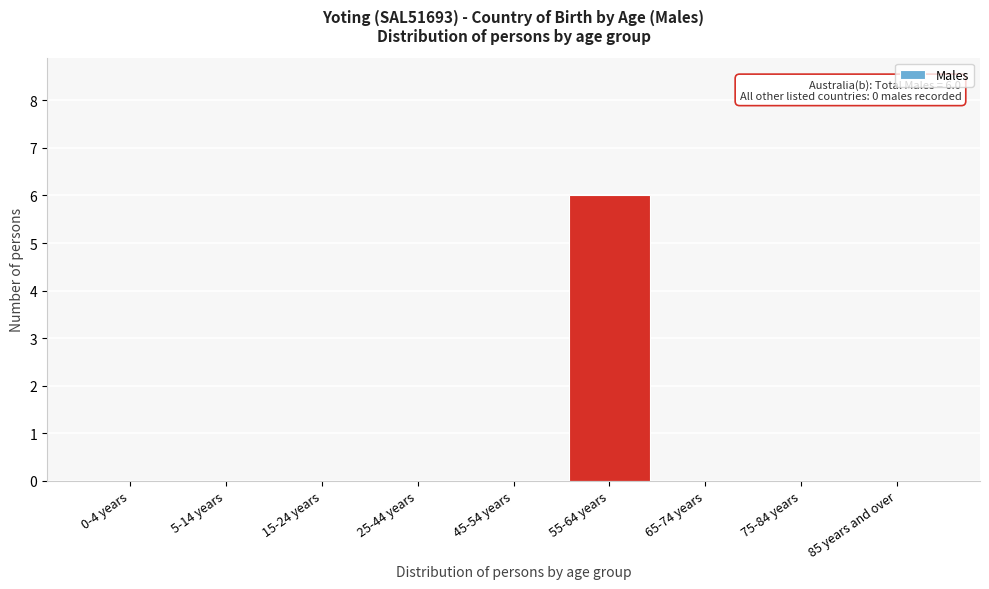

Reading left to right, what are all the values shown in this chart?

0-4 years=0	5-14 years=0	15-24 years=0	25-44 years=0	45-54 years=0	55-64 years=6	65-74 years=0	75-84 years=0	85 years and over=0